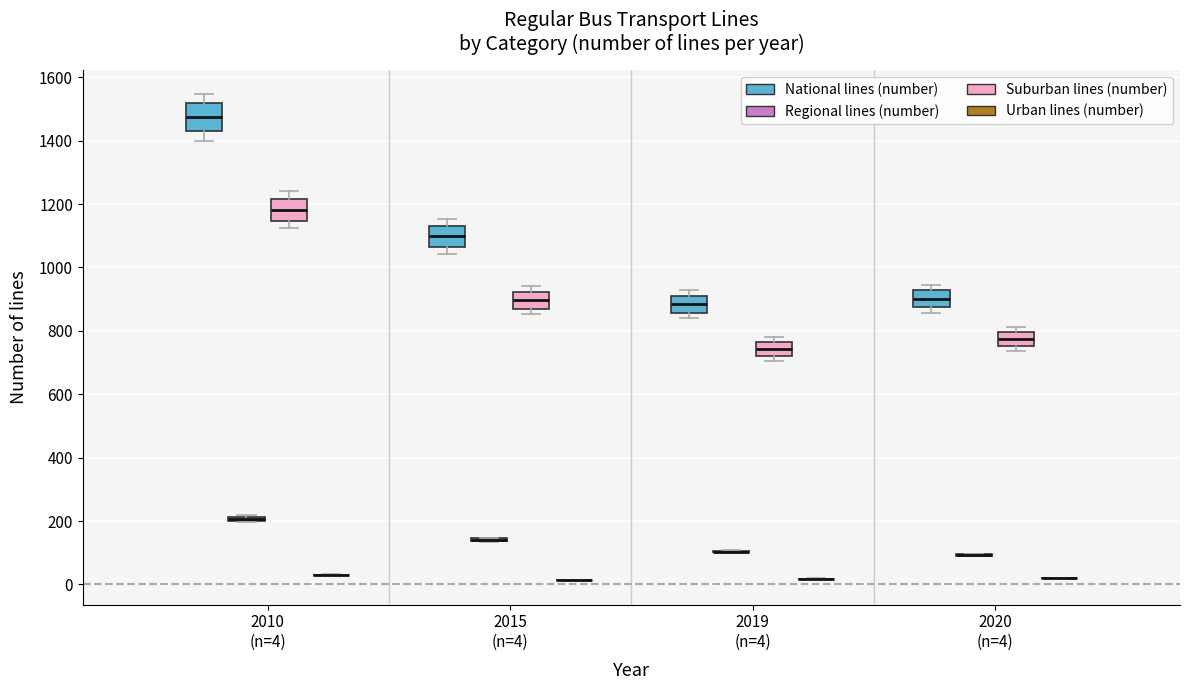

Where does the median line of the box for 2020 (n=4) (National lines (number)) sit on the y-axis? The values are not printed on the chart, so give them approximately, as read against the axis.

900